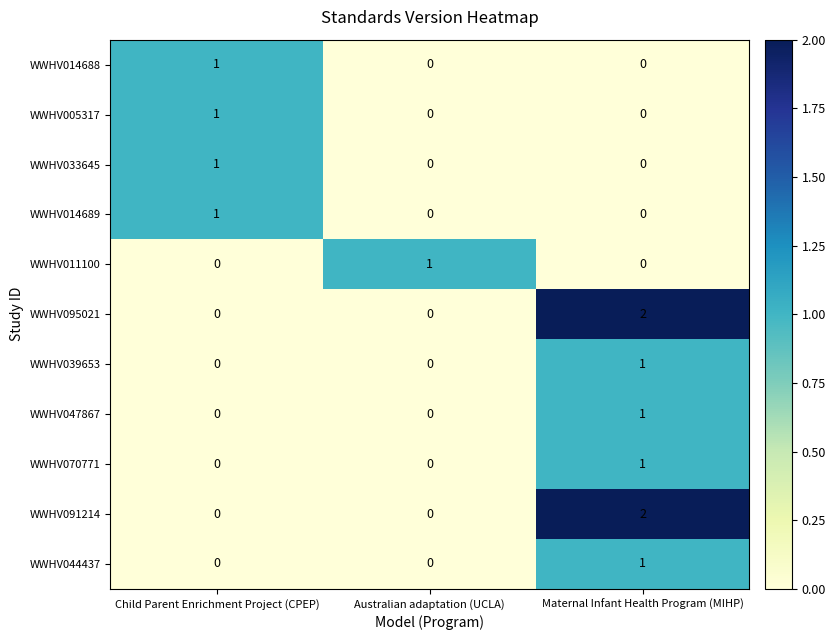

At which label does WWHV039653 reach its peak?

Maternal Infant Health Program (MIHP)